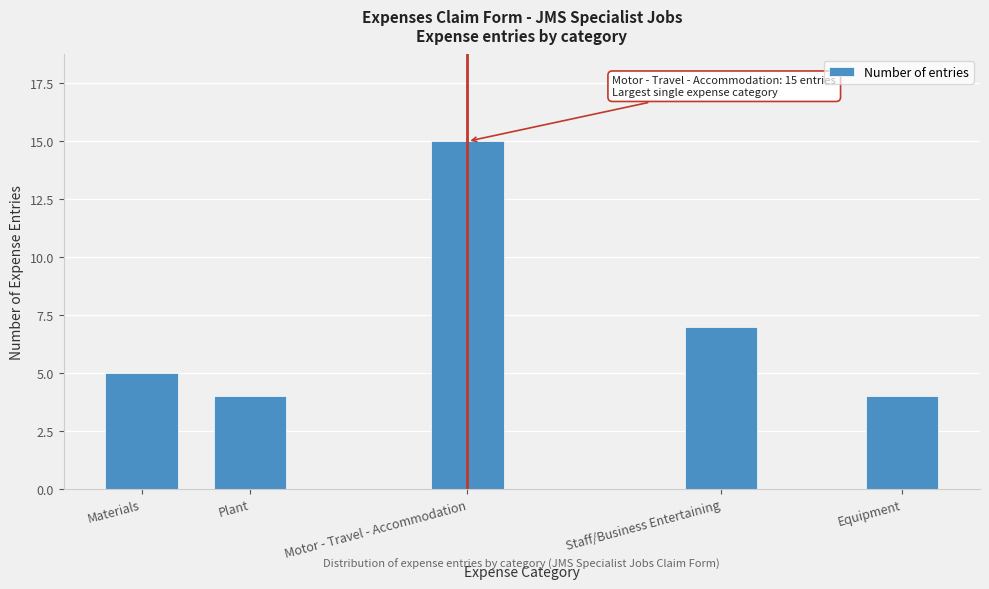

Reading left to right, what are all the values shown in this chart?

5	4	15	7	4